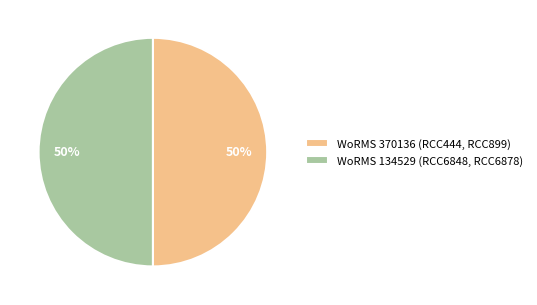

To the nearest percent, what portion does WoRMS 370136 (RCC444, RCC899) represent?

50%